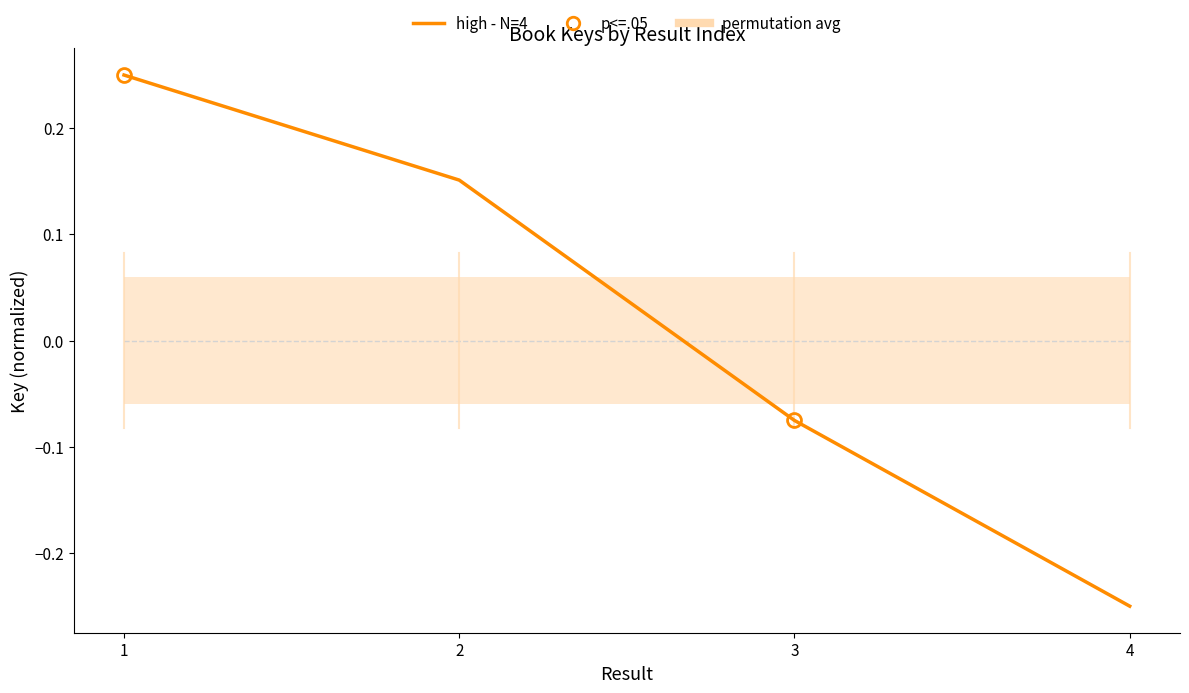

List the labels in order of value, smallest first.

4, 3, 2, 1